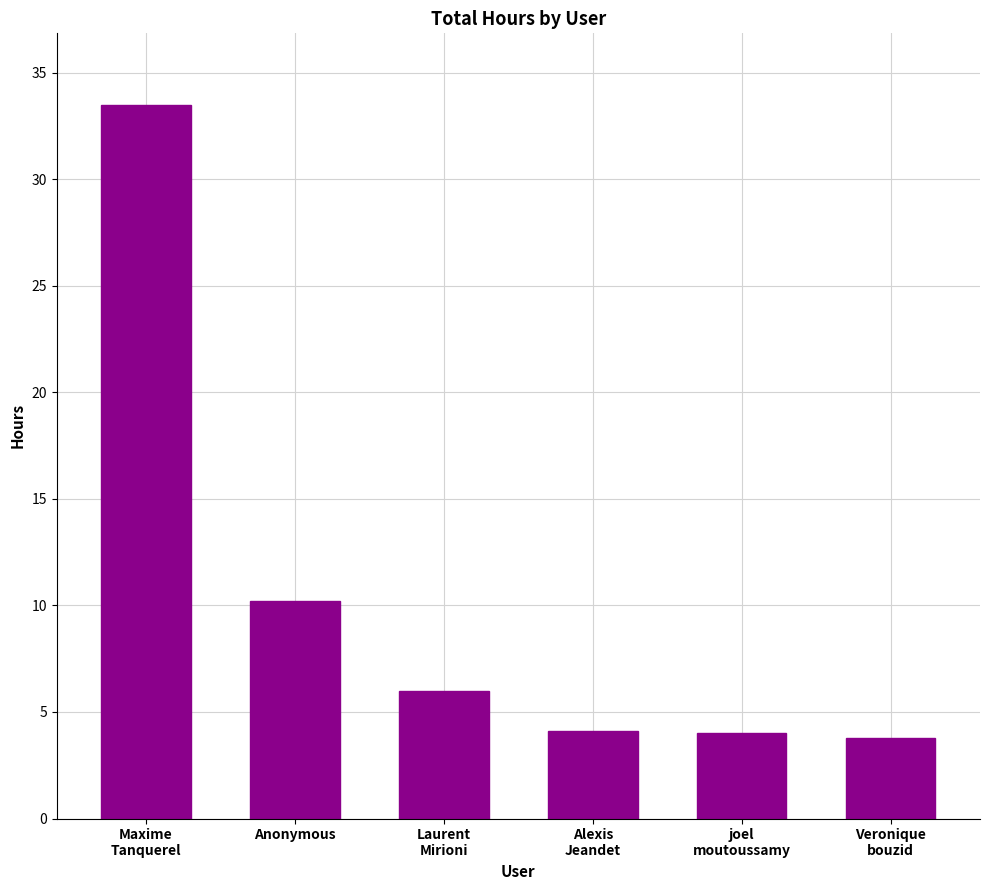

What is the minimum value shown in the chart?

3.8